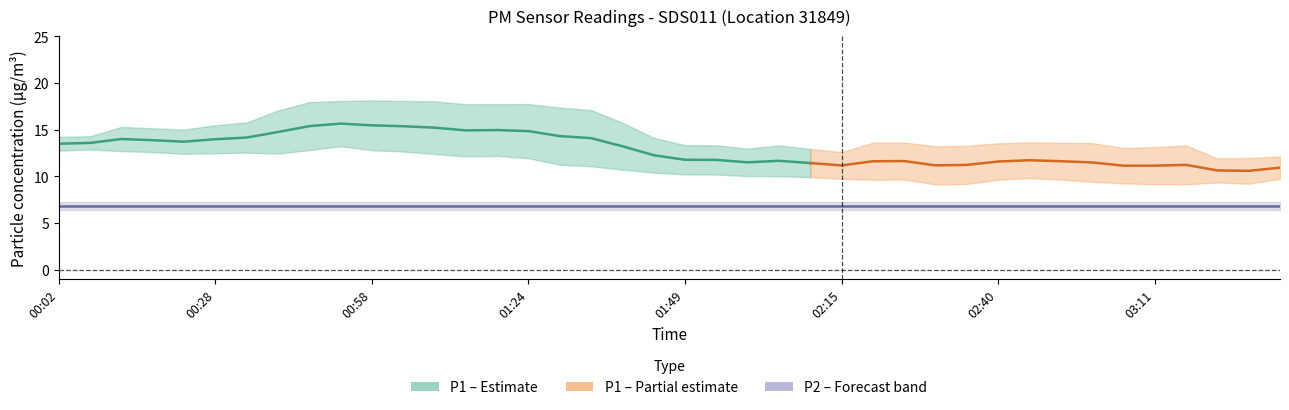

List the series in order of their overall mean, highest first.

P1, P2